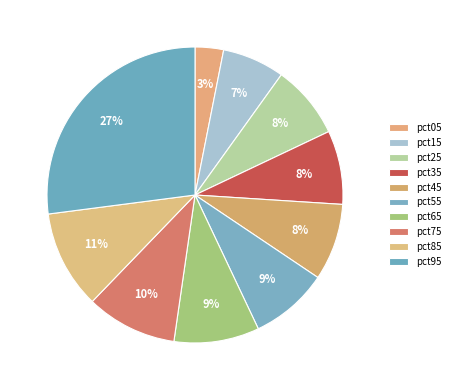

Is it true that pct25 is 8% of the pie?

True